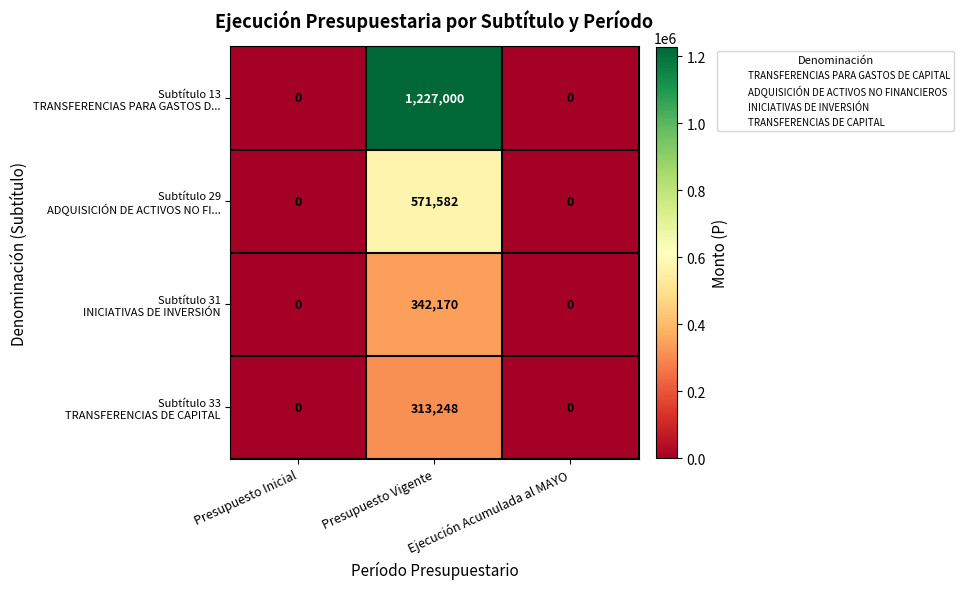

At which category is the sum across all series the highest?

Presupuesto Vigente